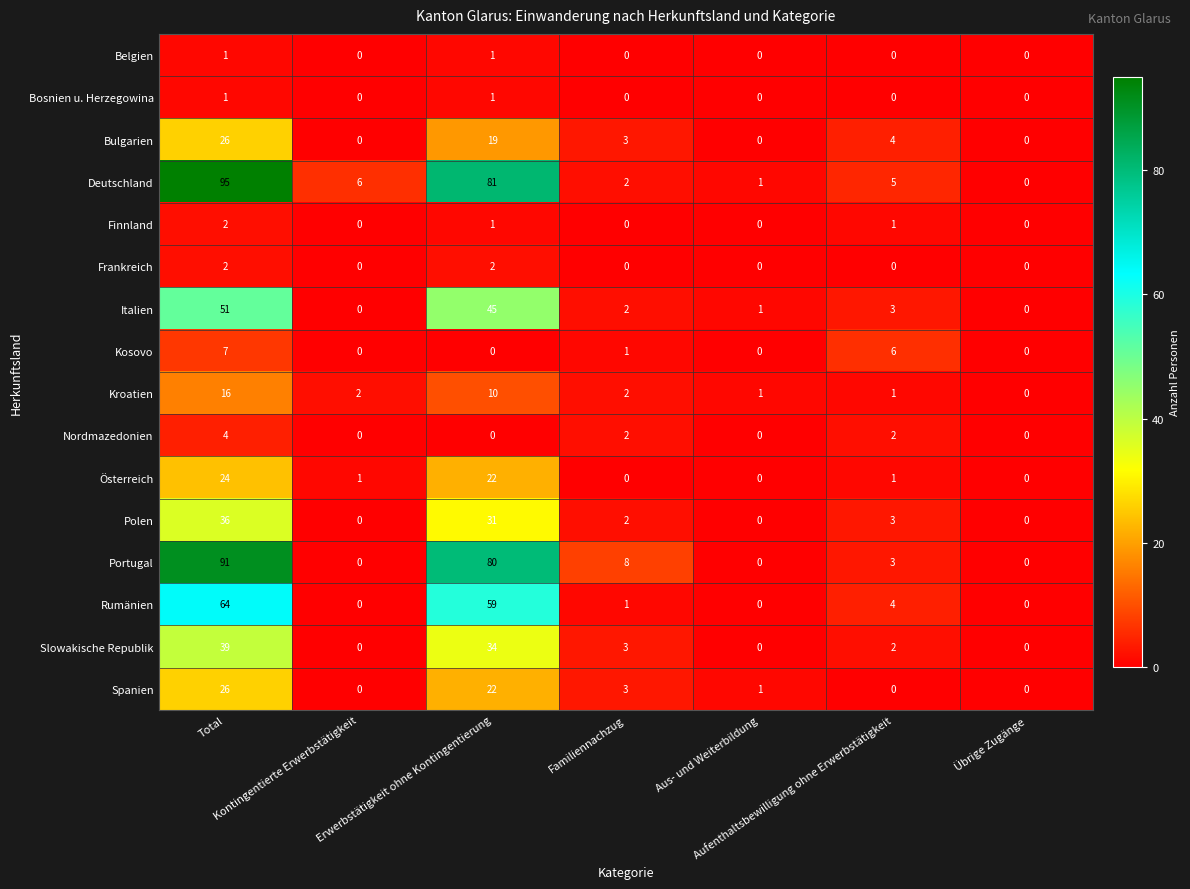

Count the Nordmazedonien values in the range 0 to 2.

6